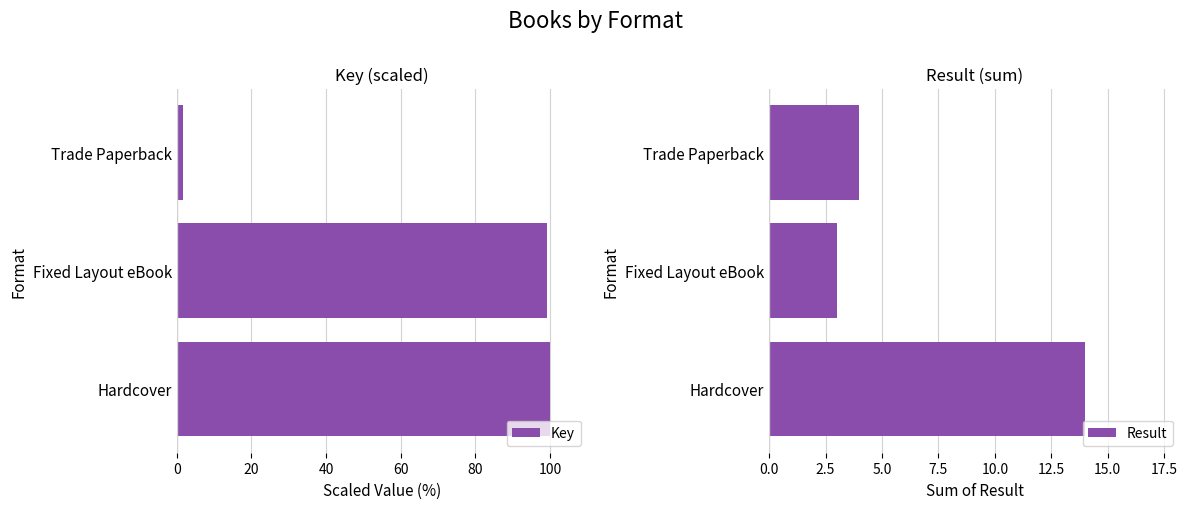

What is the average value of the Key series?

67.0